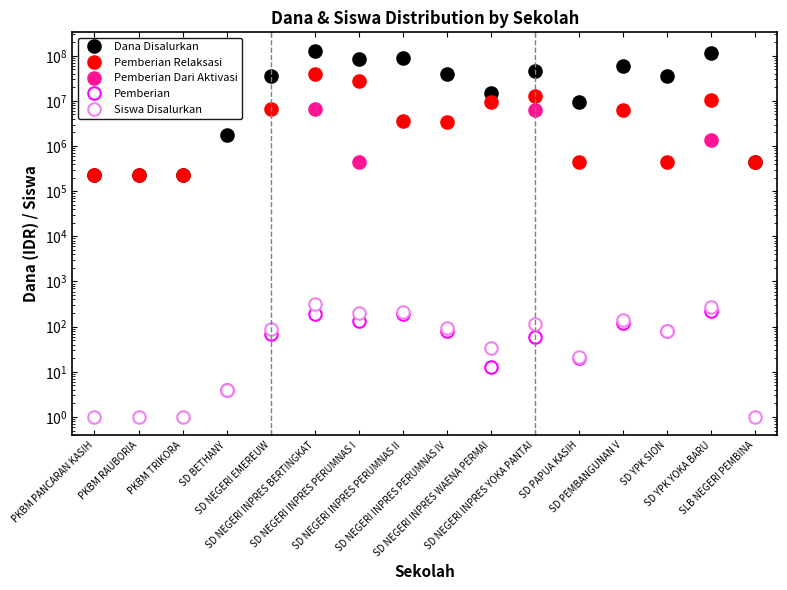

Where is Pemberian Relaksasi nearest to the value 19687500?

SD NEGERI INPRES YOKA PANTAI